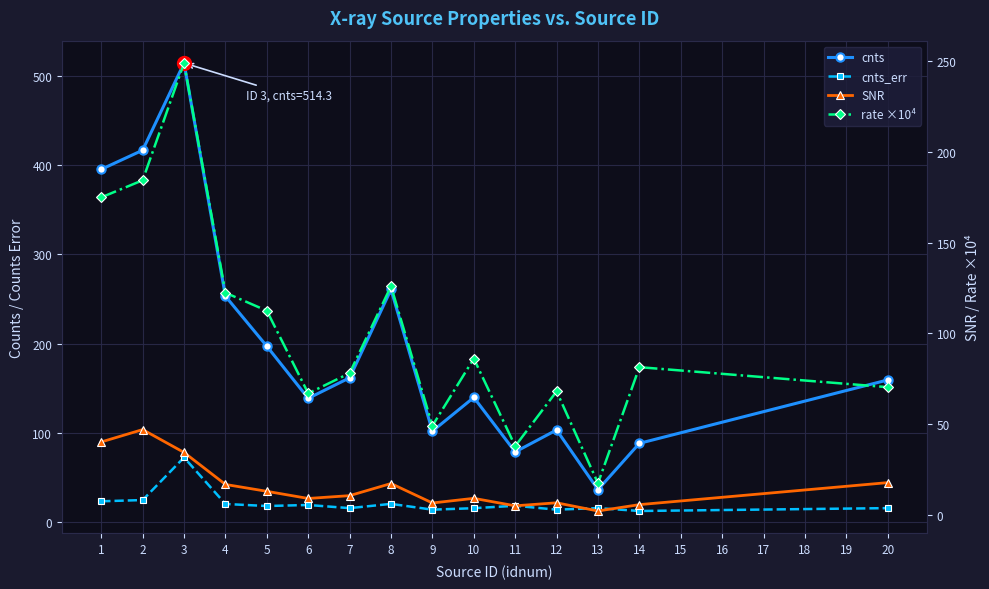

What is the value of the cnts point at the 2nd from the left?

416.8